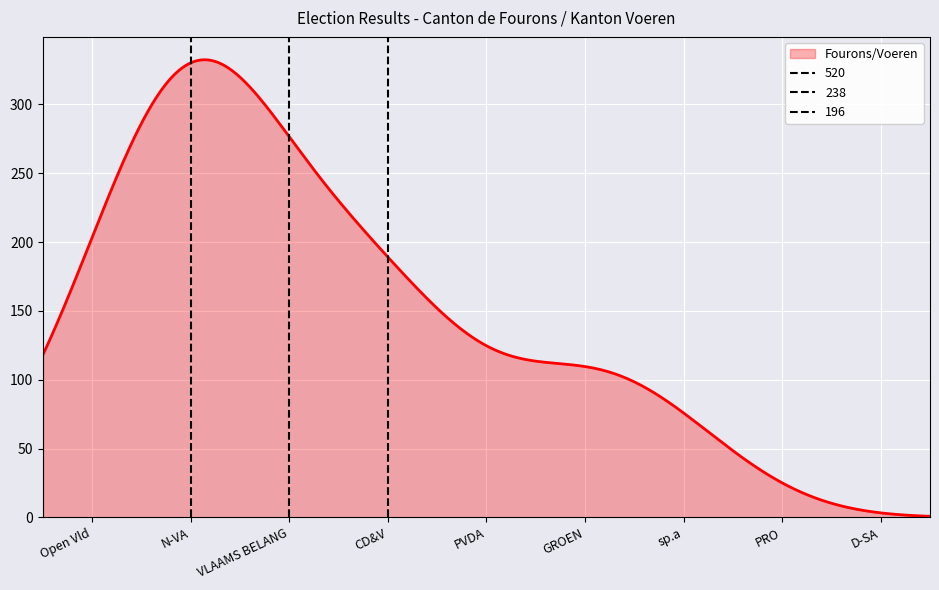

How many lines are shown in the chart?

1